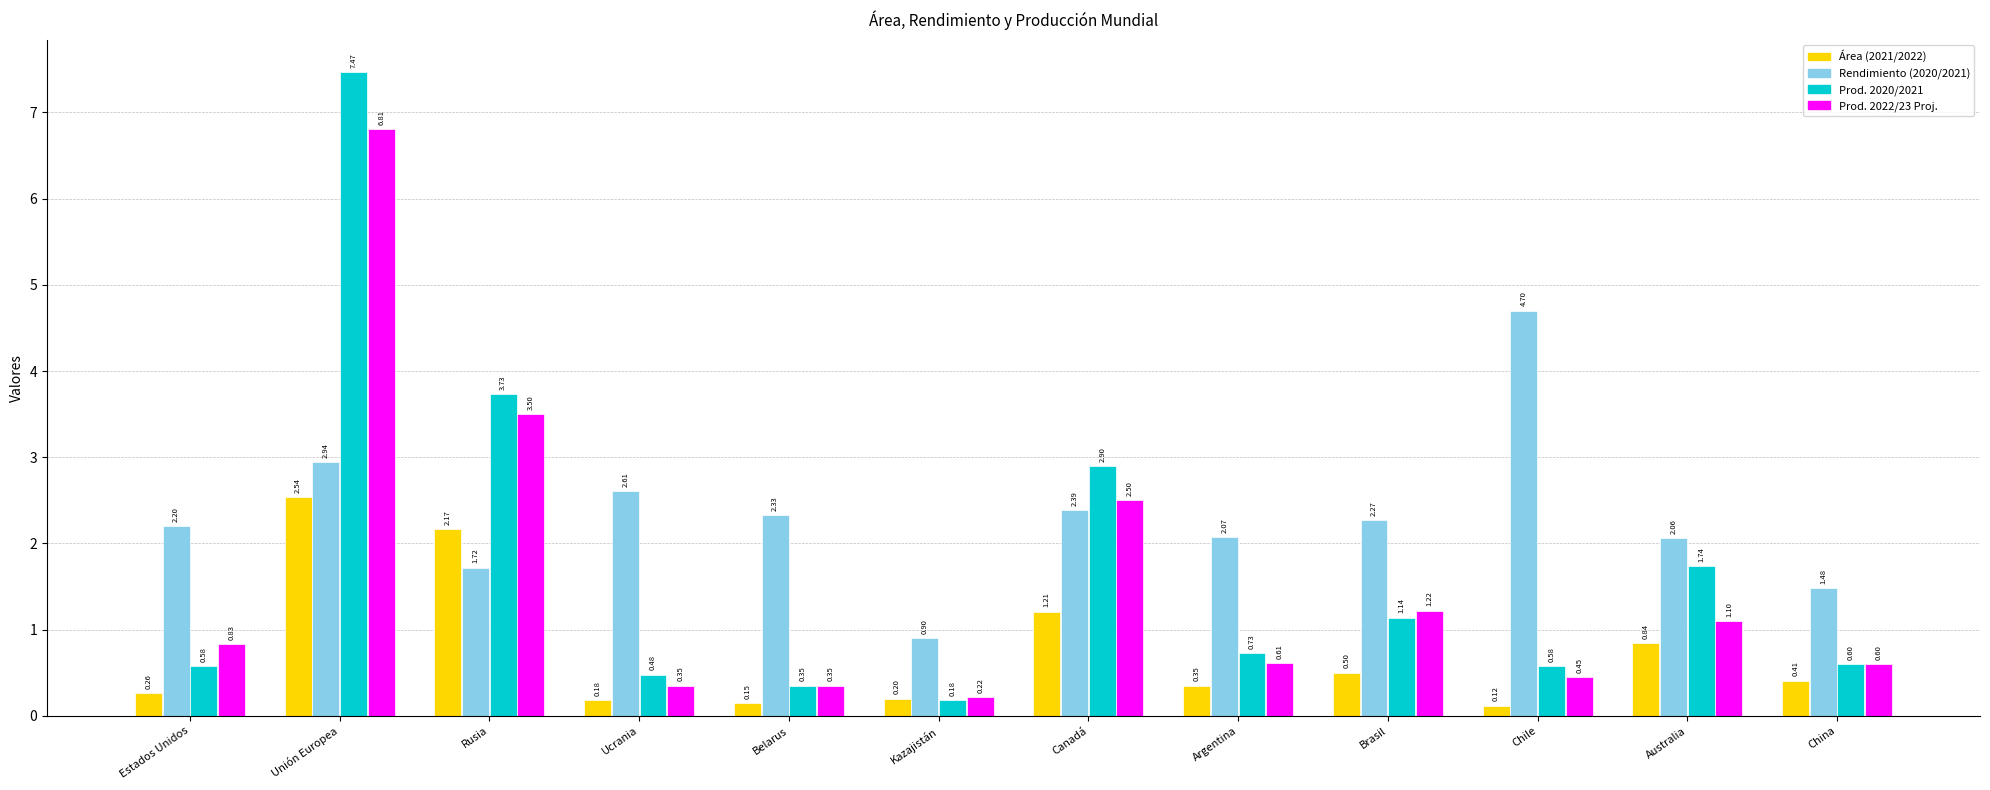

Is it true that Área (2021/2022) equals 0.2 at Ucrania?

True